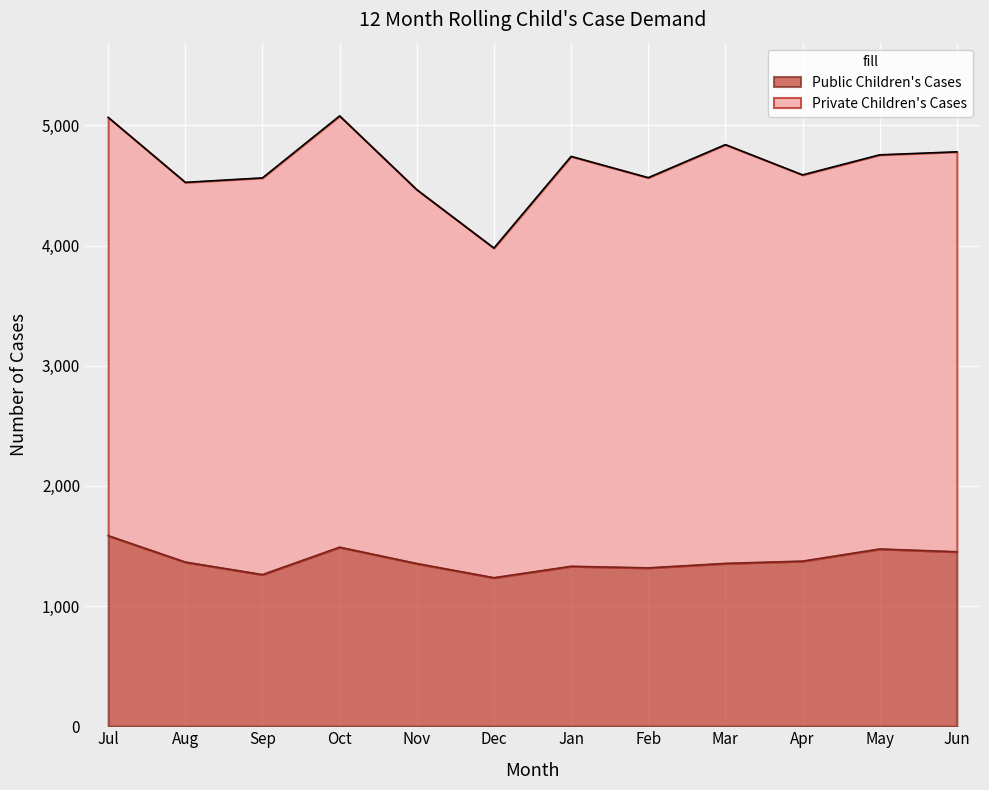

Count the number of values greater than 1366.

5